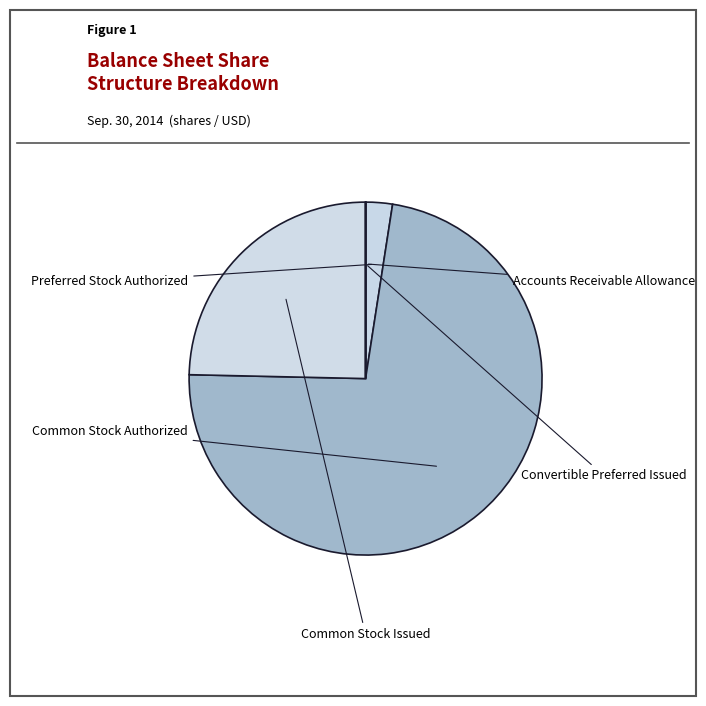

Is it true that Convertible Preferred Issued is 1% of the pie?

False